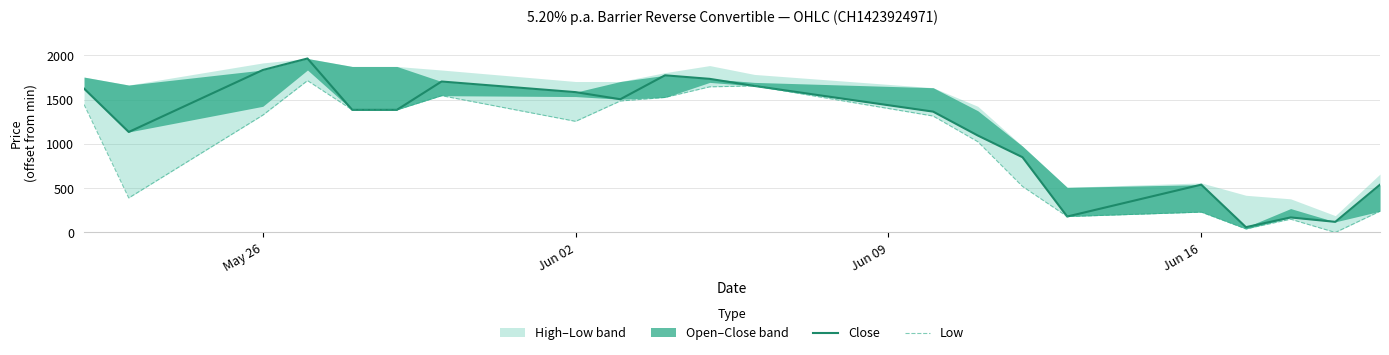

Which series has the largest range (max minus min)?

Close